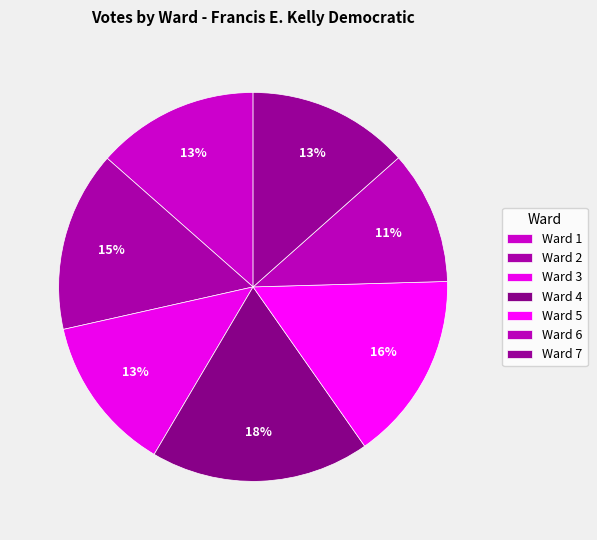

What portion of the pie excludes Ward 4?

81.8%